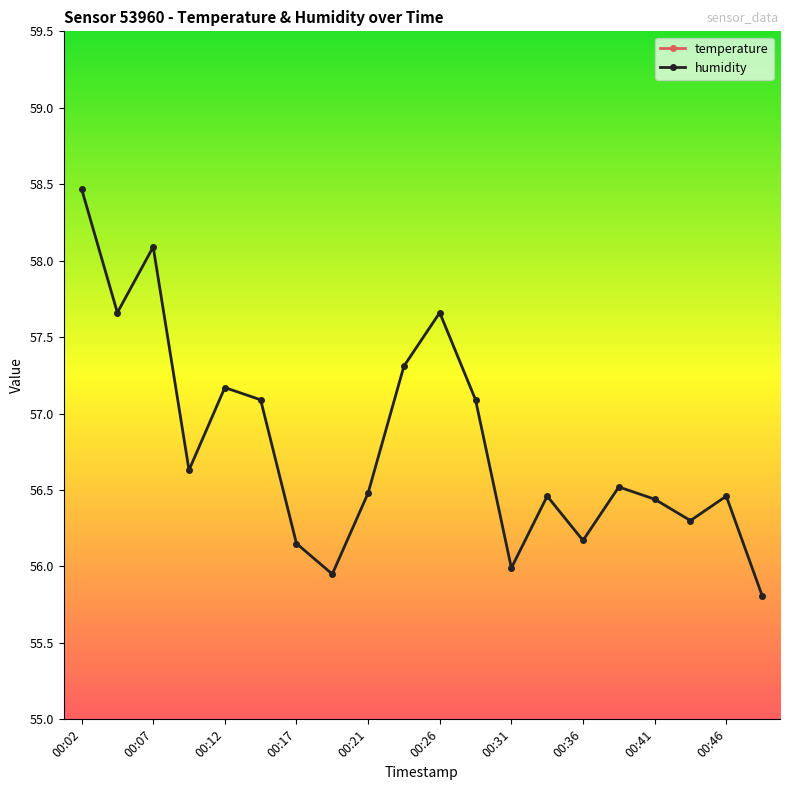

What are all the series names shown in the legend?

temperature, humidity